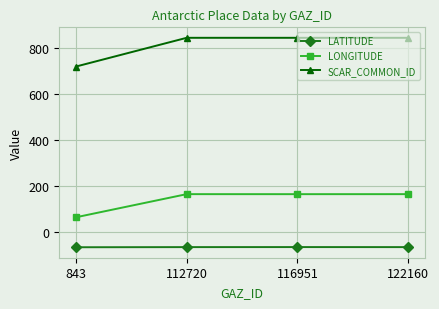

Is it true that LONGITUDE equals 163.3 at 112720?

True